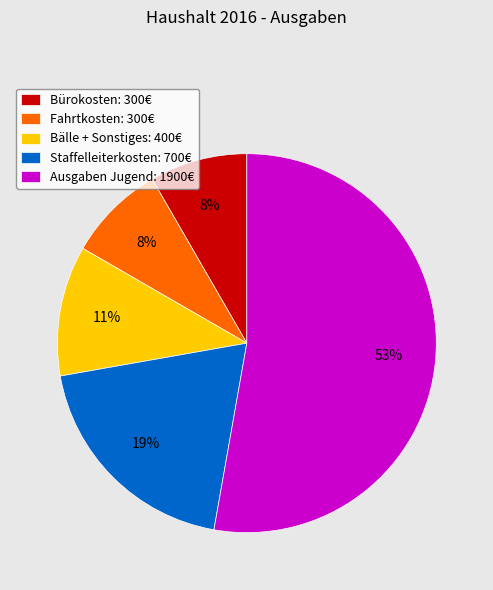

Is the sum of Fahrtkosten: 300€ and Bürokosten: 300€ greater than half?

No